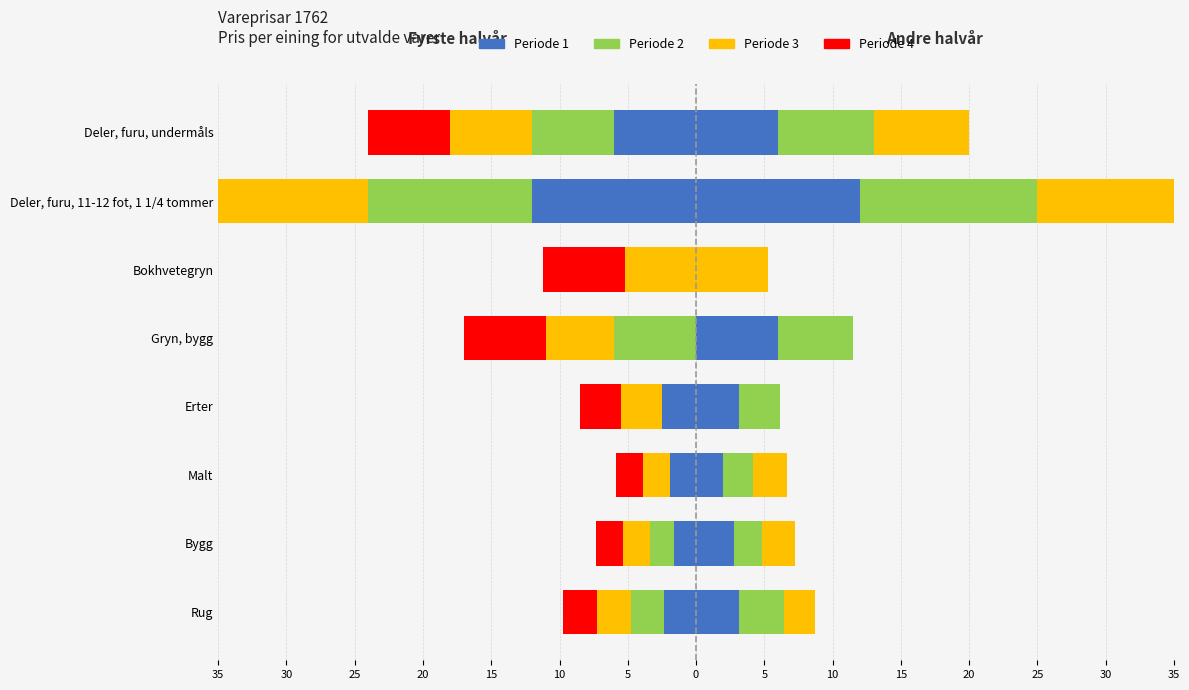

The Left_C series shows -1.8 at Erter. True or false?

False